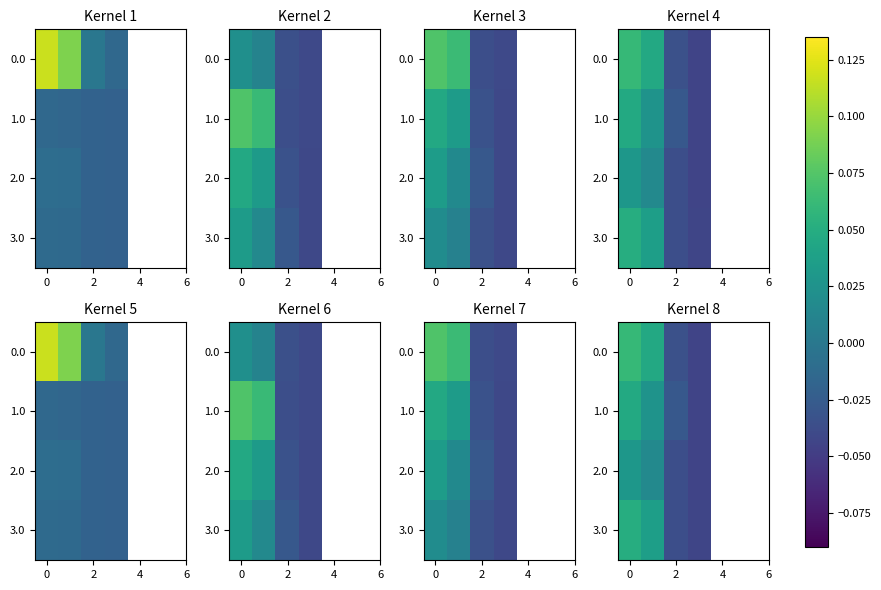

Is it true that 2.0 equals -0.1 at 2?

False